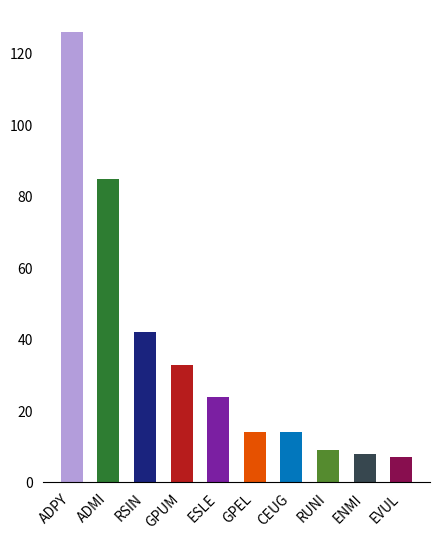

Which label corresponds to the largest value in the chart?

ADPY